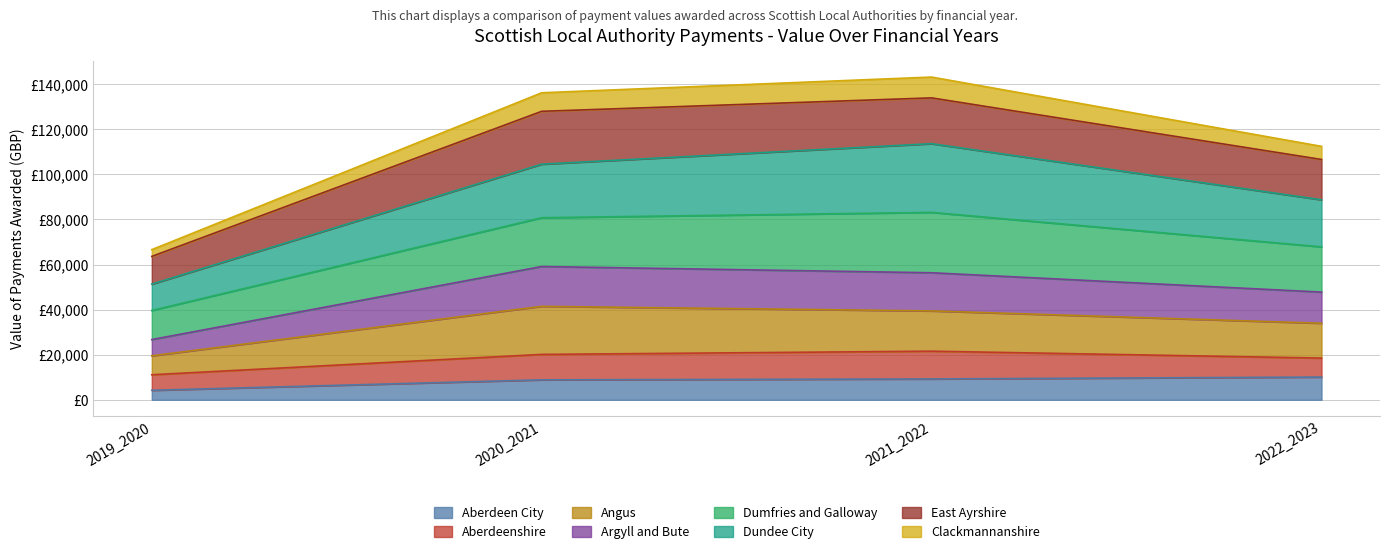

Does the chart display data point markers on the line(s)?

No